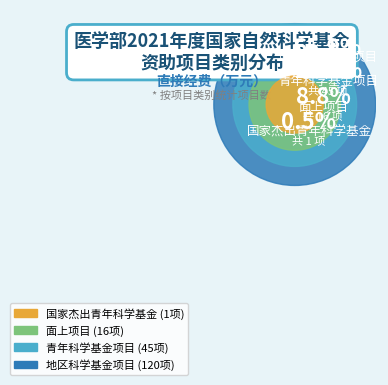

To the nearest percent, what is the combined percentage of 青年科学基金项目 and 面上项目?

15%